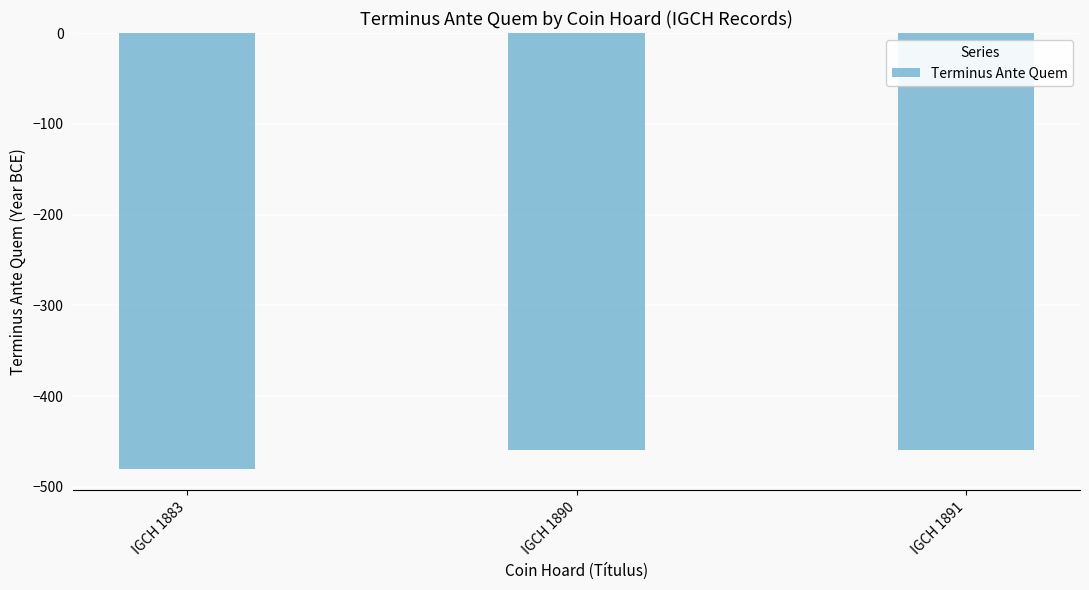

How many categories are shown in the chart?

3